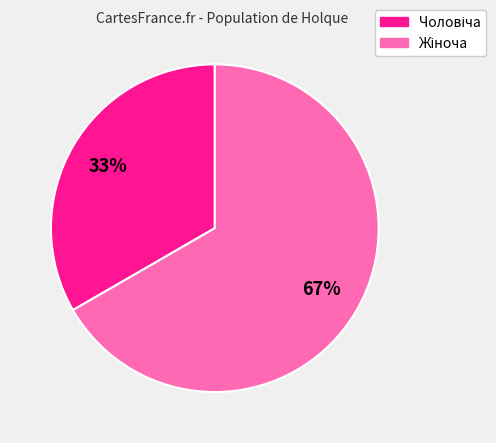

Is there any slice that represents more than half of the pie?

Yes